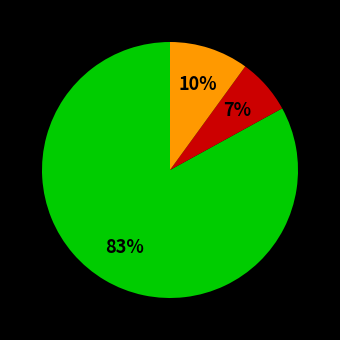

Is there a majority slice in this chart?

Yes